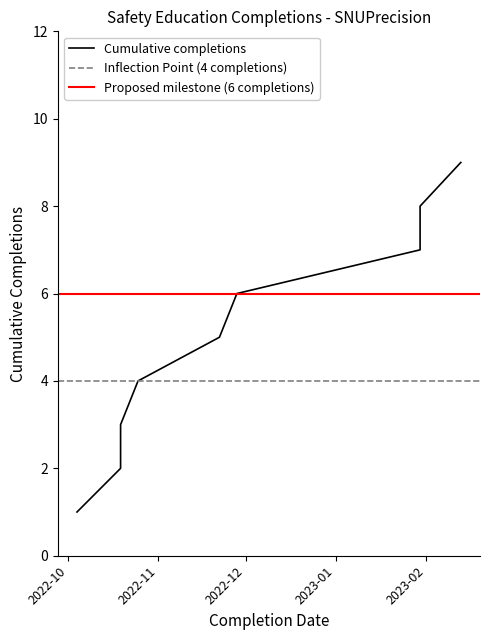

At which category does the chart reach its minimum across all series?

2022-10-04